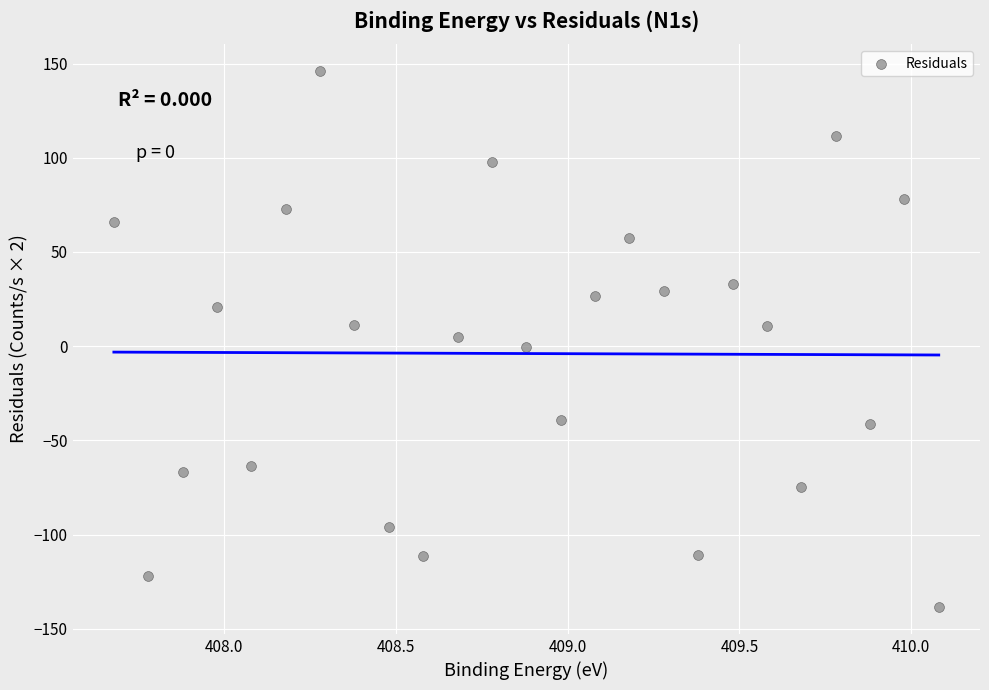

What is the range of X values (max minus min)?

2.4